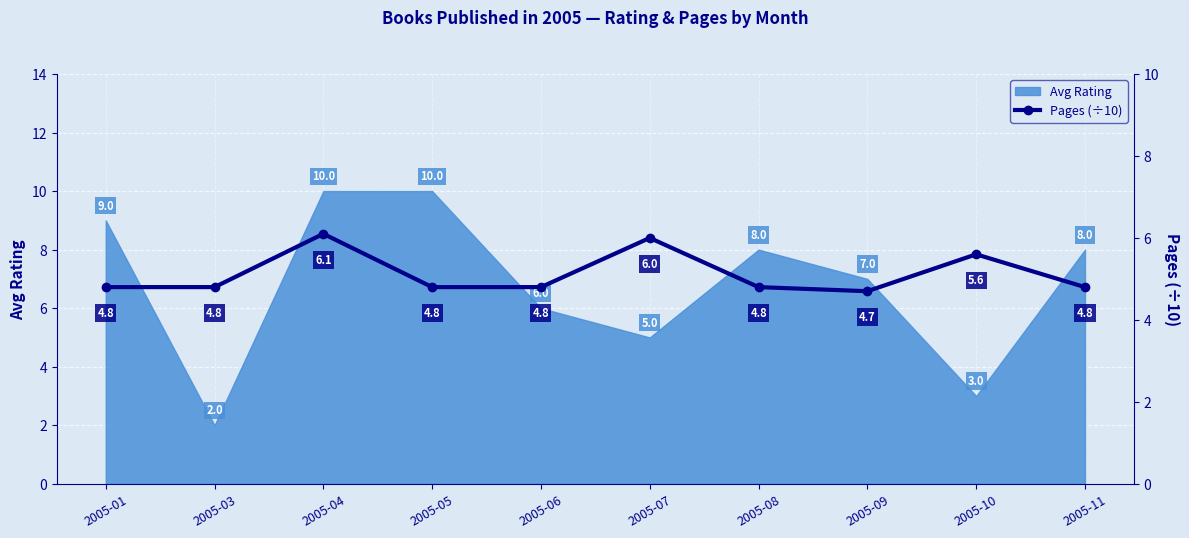

At which label does Avg Rating first exceed 8?

2005-01